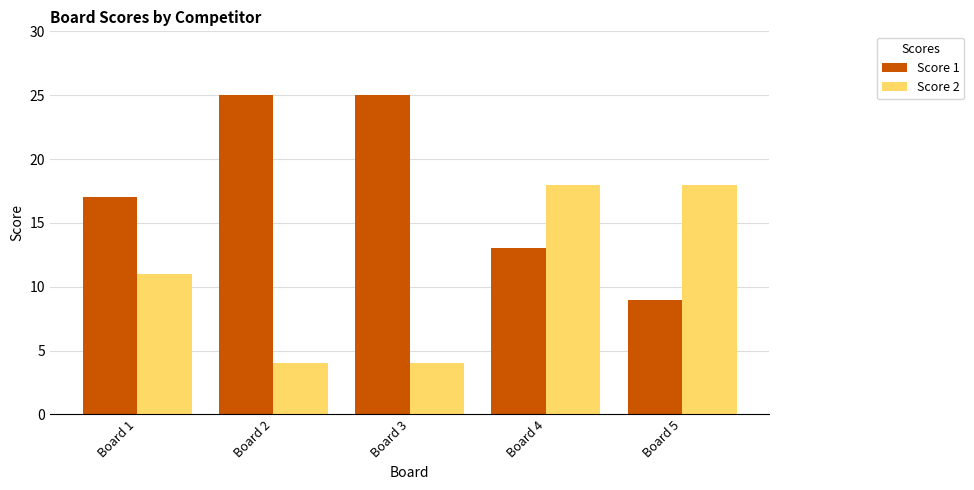

Are the bars horizontal?

No